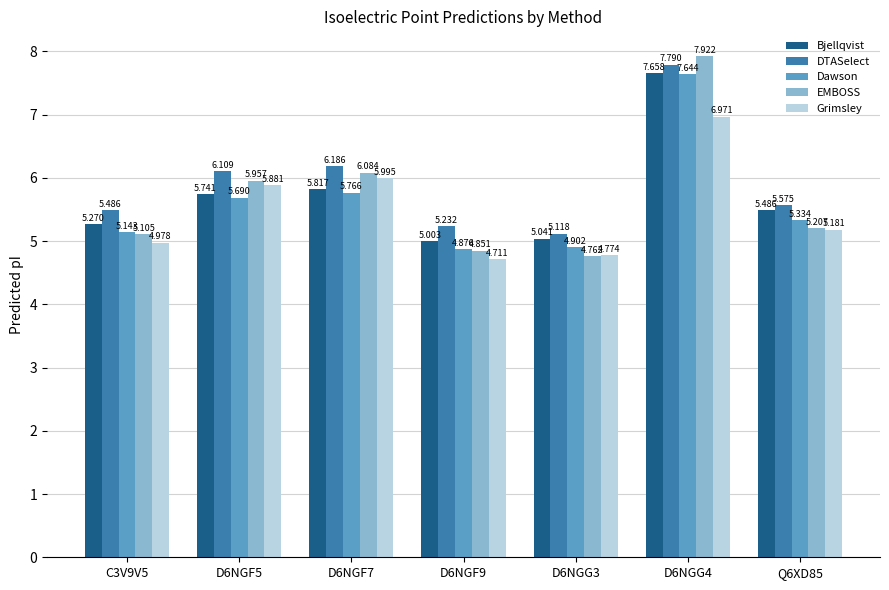

Between D6NGF9 and D6NGG3, which series saw the biggest shift?

DTASelect